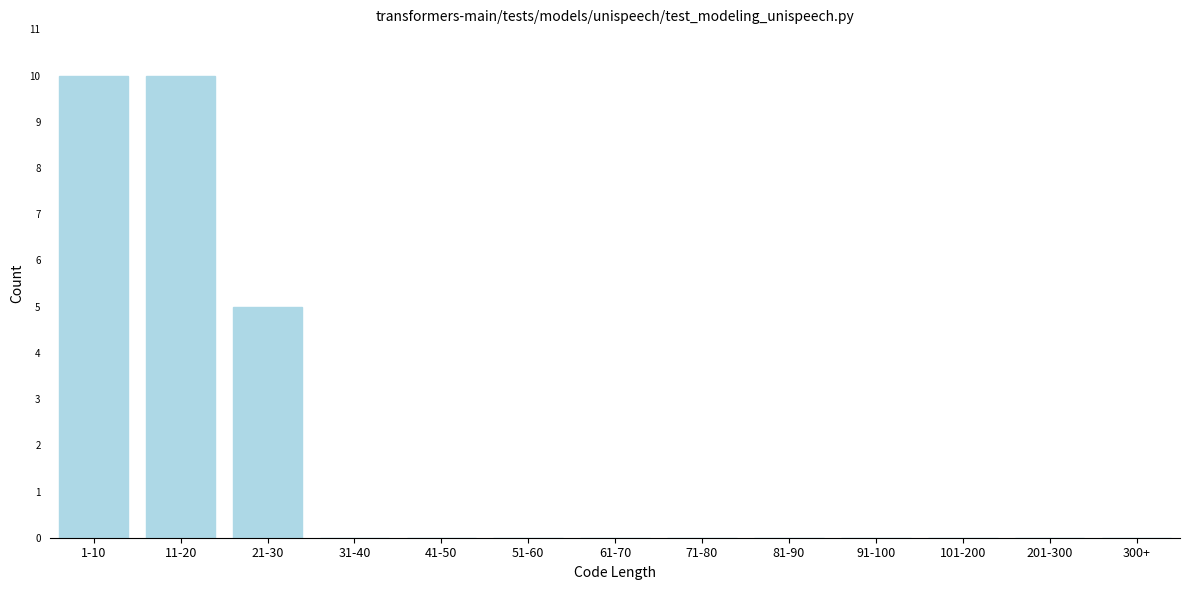

Reading left to right, list all the values displayed in this chart.

1-10=10	11-20=10	21-30=5	31-40=0	41-50=0	51-60=0	61-70=0	71-80=0	81-90=0	91-100=0	101-200=0	201-300=0	300+=0